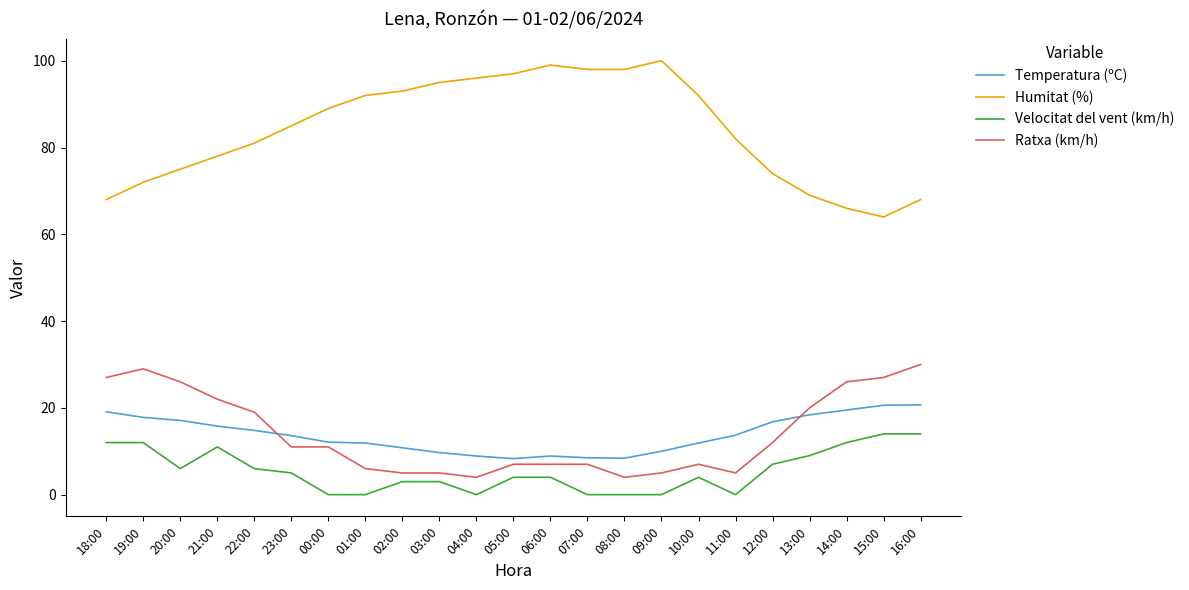

What is the average value of the Humitat (%) series?

84.0